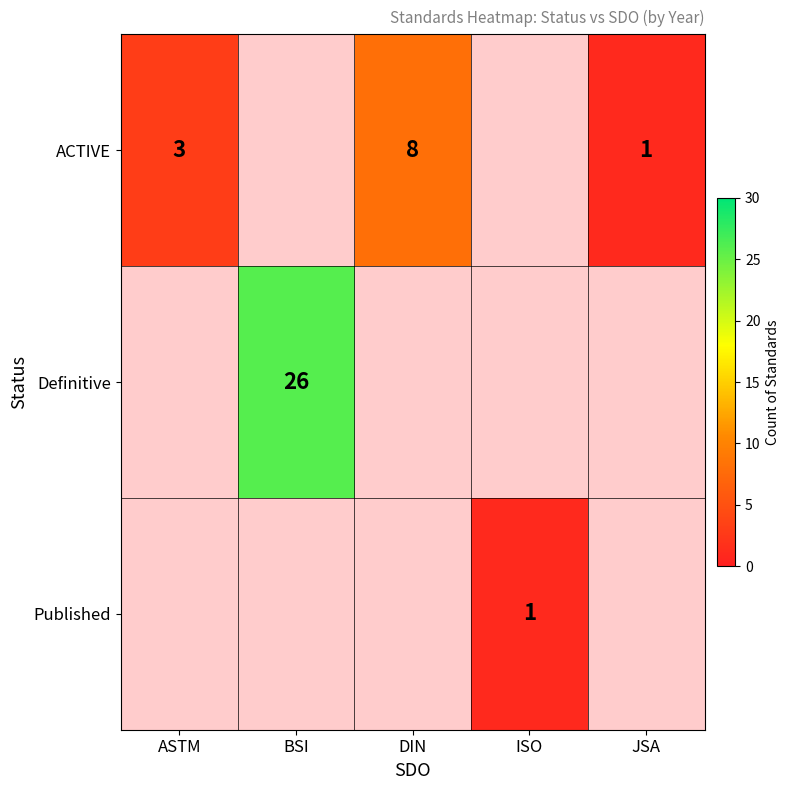

True or false: ACTIVE has a value of 1 at JSA.

True